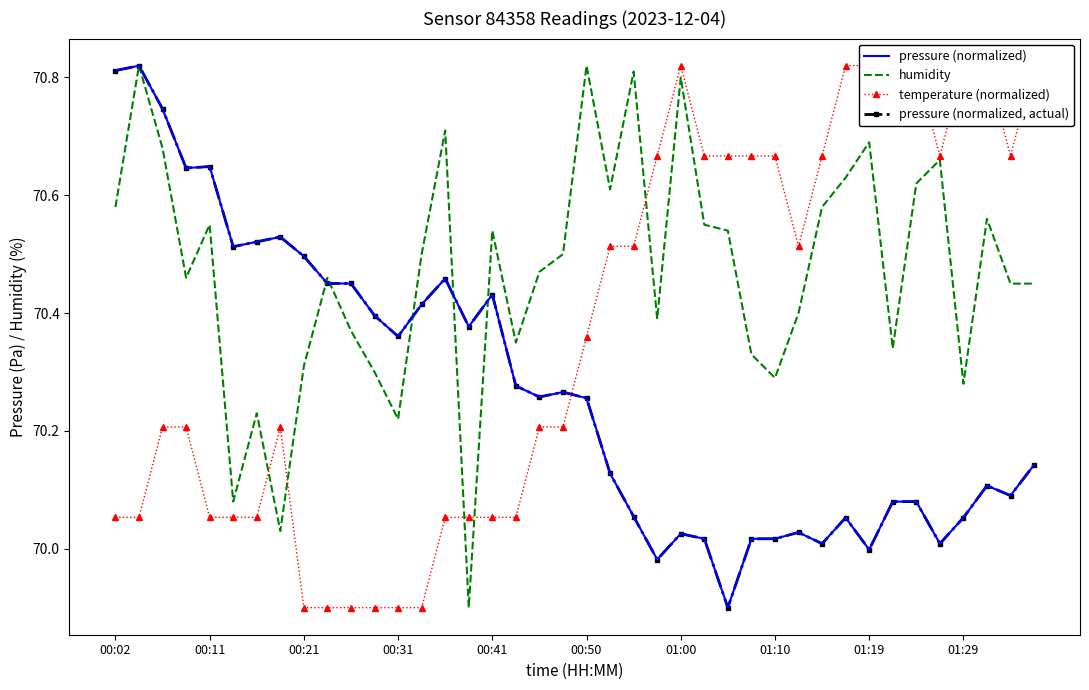

What value does the humidity series have at 26?

70.5